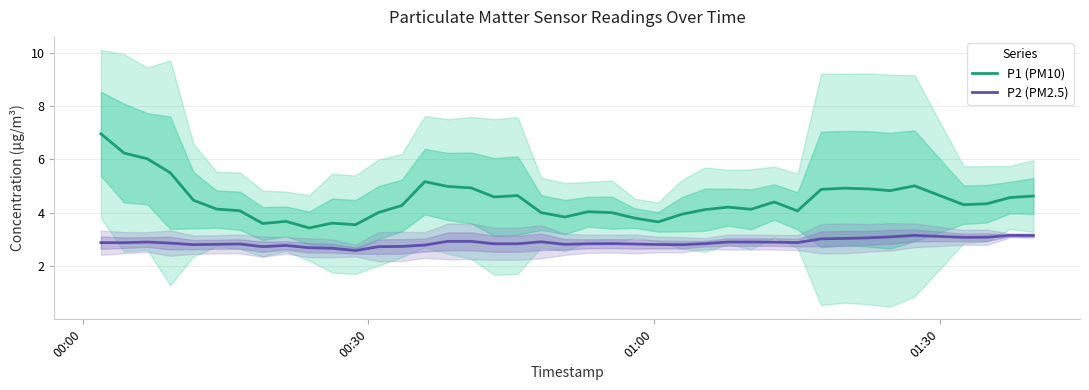

What is the lowest value of the P2 (PM2.5) series?

2.6